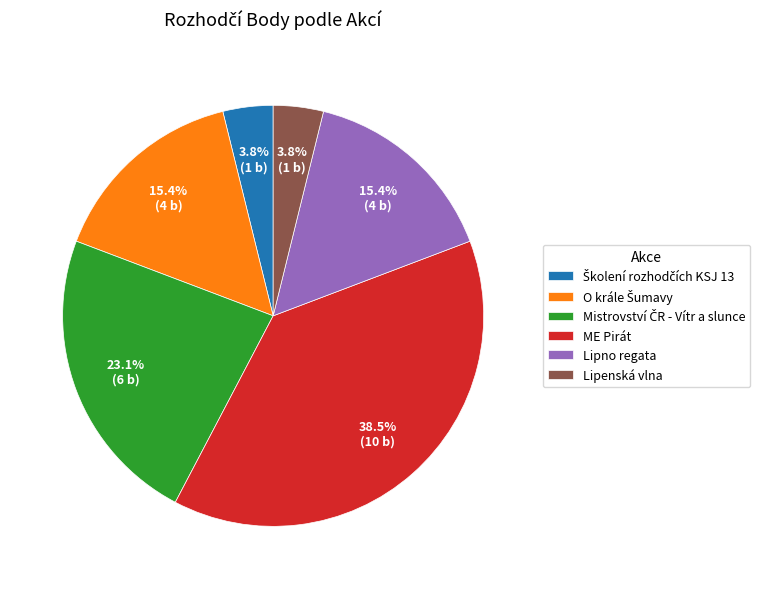

Is there a majority slice in this chart?

No